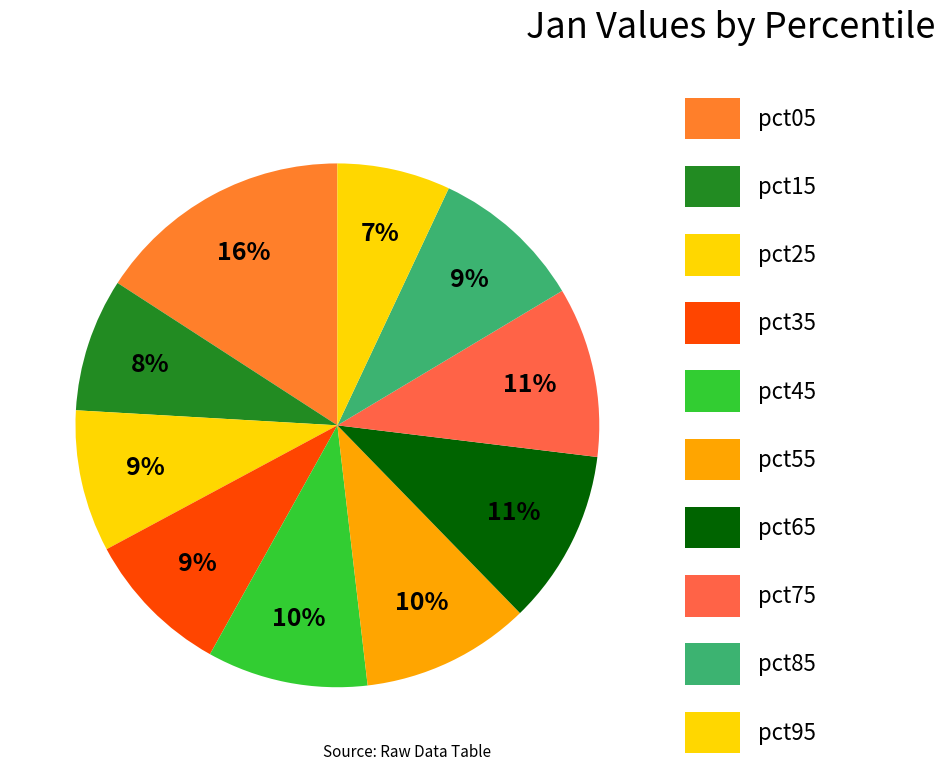

What percentage is the pct35 slice, to the nearest percent?

9%